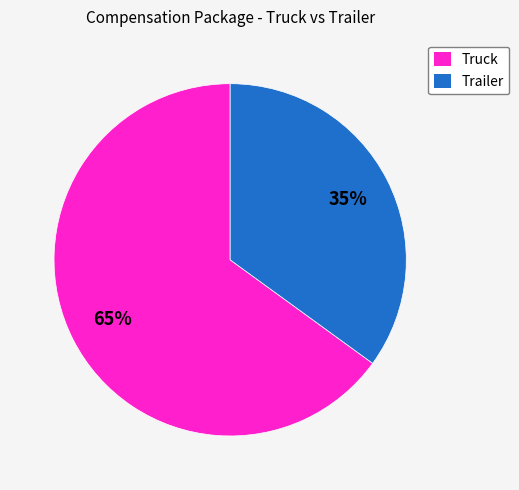

To the nearest percent, what is the combined percentage of Trailer and Truck?

100%